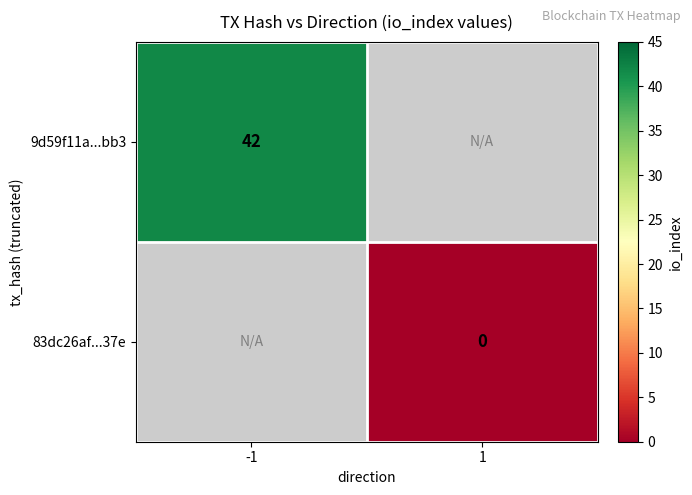

At how many categories does at least one series exceed 35?

1